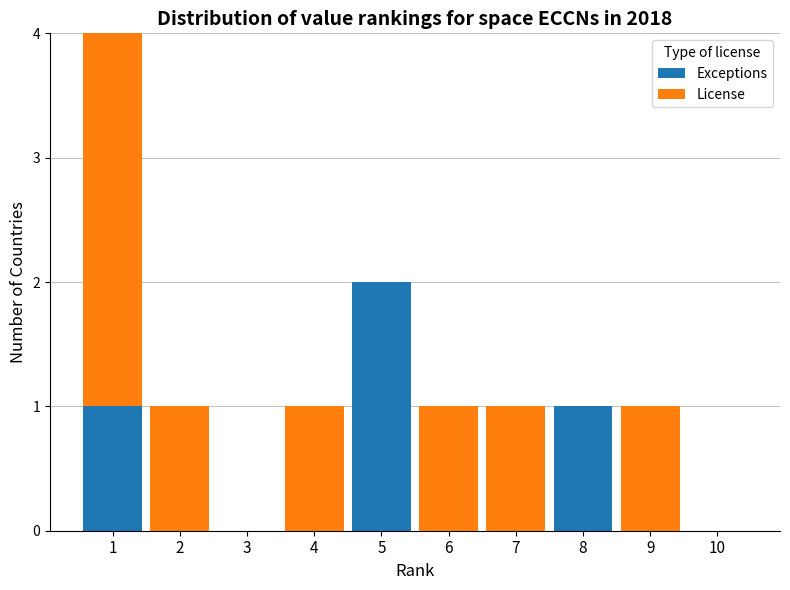

Is it true that Exceptions equals -1 at 9?

False